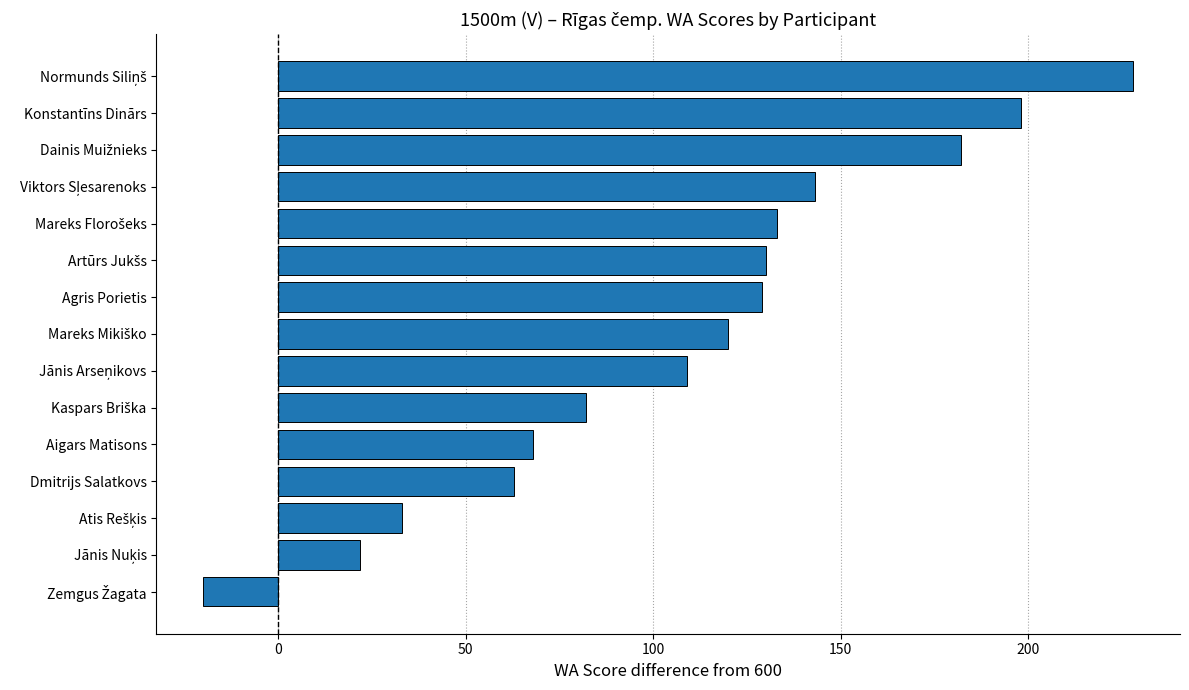

What is the maximum value shown in the chart?

228